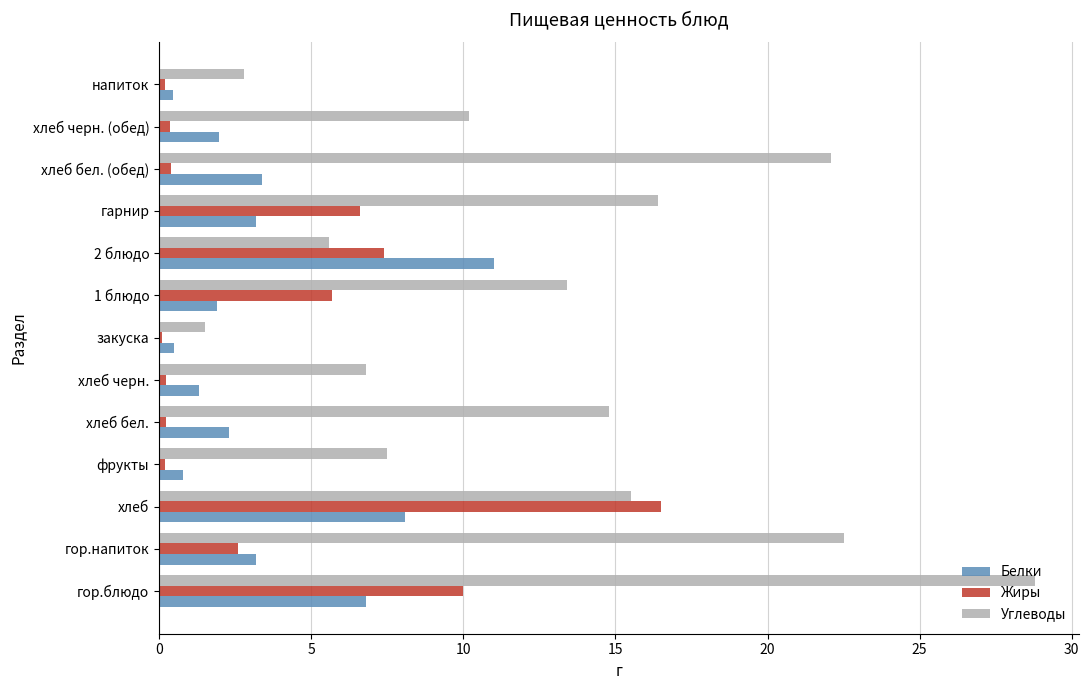

What is the lowest value of the Углеводы series?

1.5